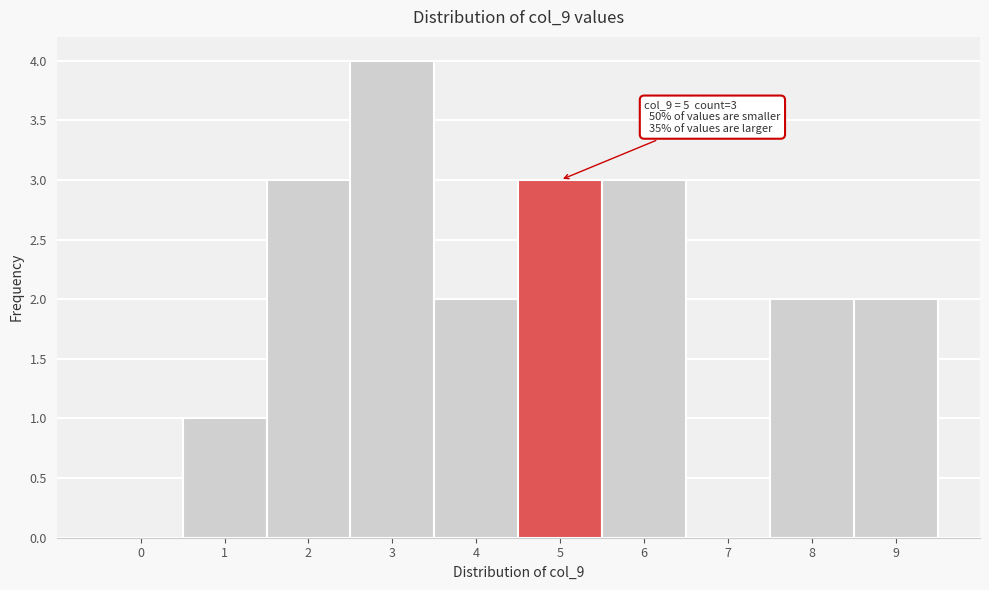

Reading right to left, what are all the values shown in this chart?

9=2	8=2	7=0	6=3	5=3	4=2	3=4	2=3	1=1	0=0